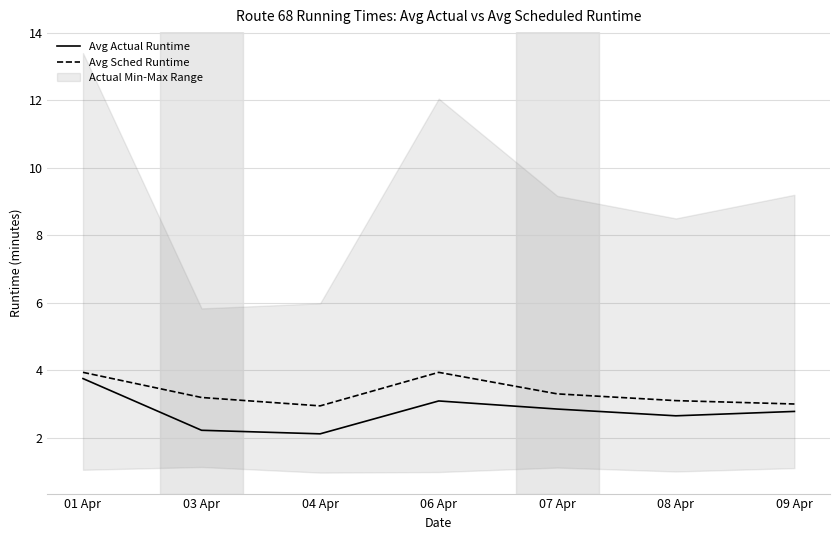

Rank the series by their average value, from lowest to highest.

Avg Actual Runtime, Avg Sched Runtime